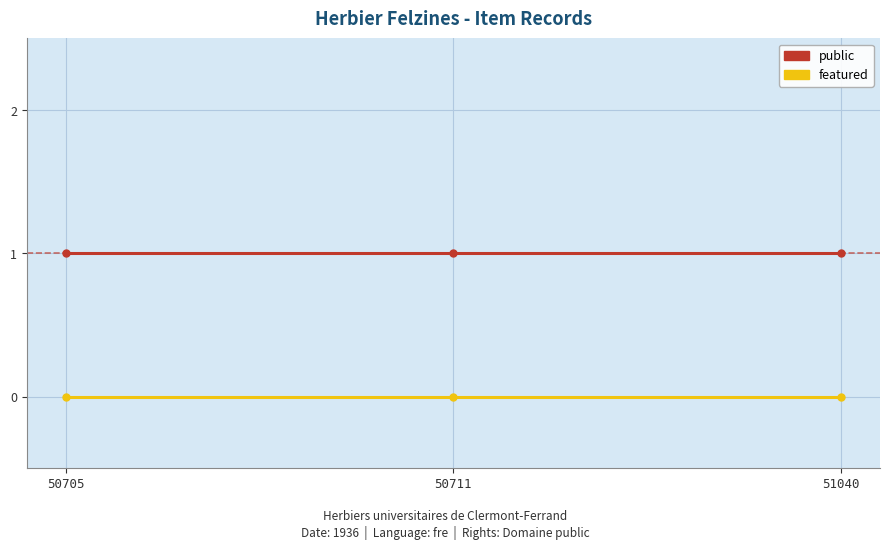

At 50711, list the series in order from largest to smallest.

public, featured